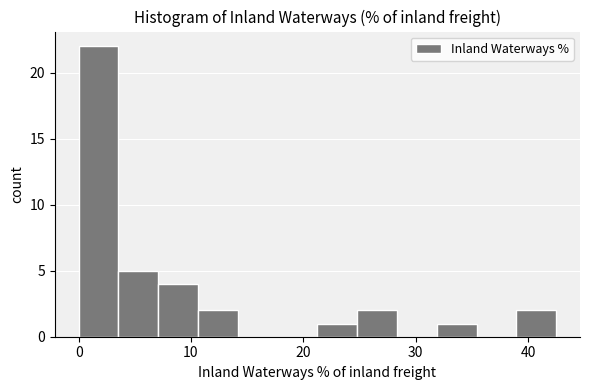

Around what value on the x-axis is the tallest bar? Give the approximate position of its centre, as read against the axis.

2